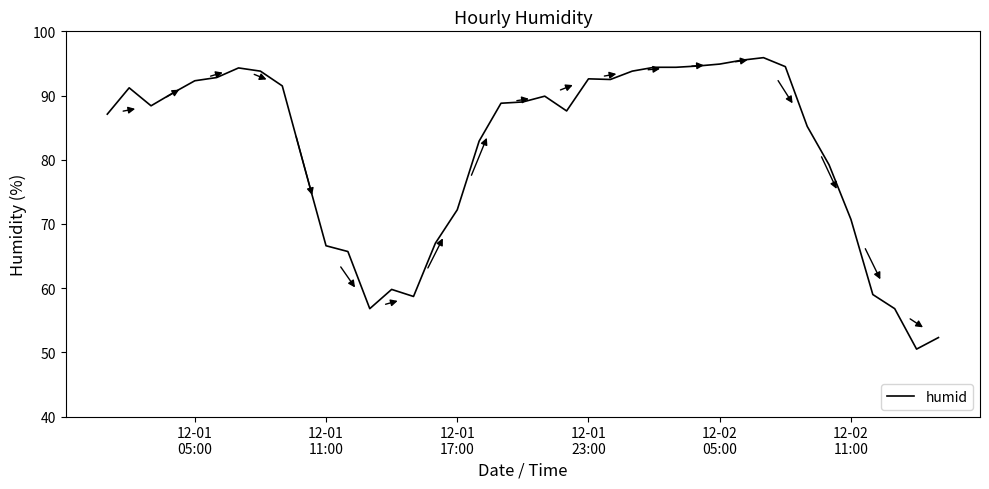

What is the difference between the maximum and minimum values?

45.4